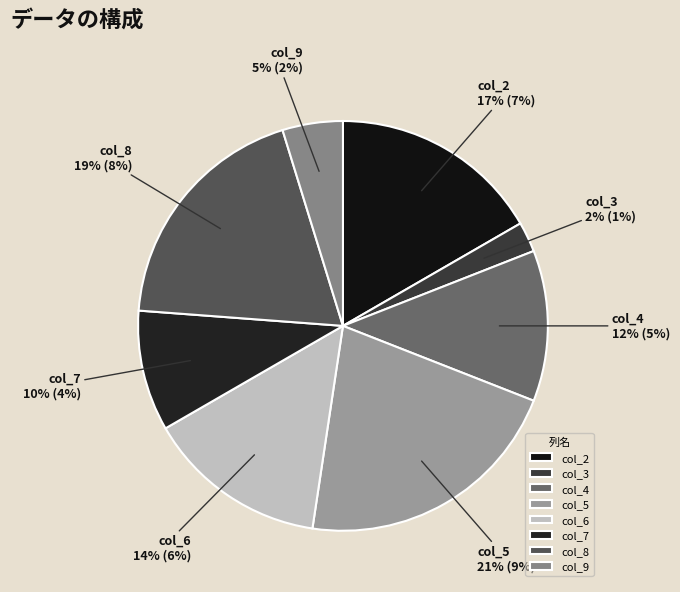

To the nearest percent, what is the average slice percentage?

12%